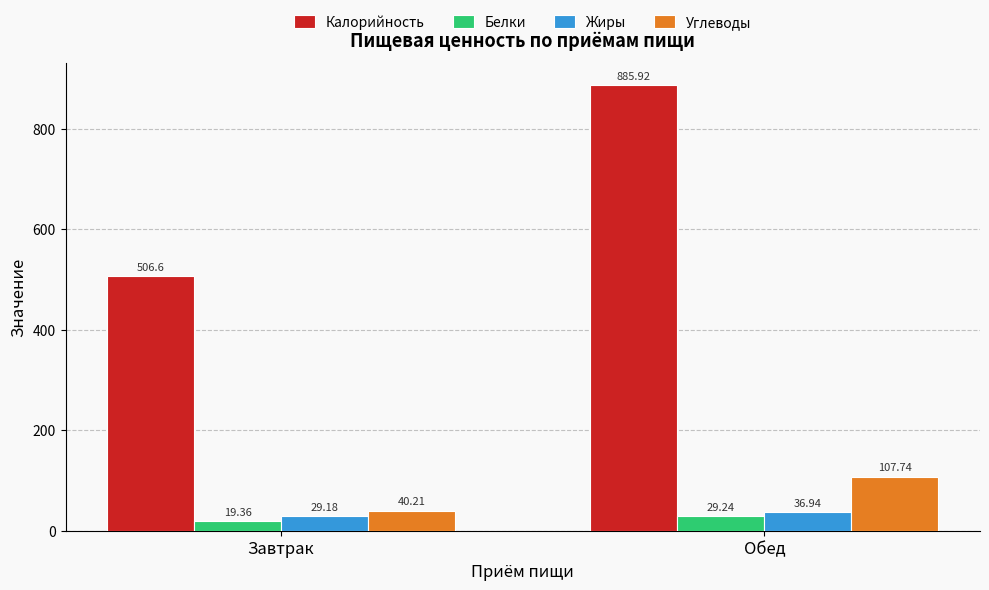

What is the difference between the maximum and minimum values in the Жиры series?

7.8